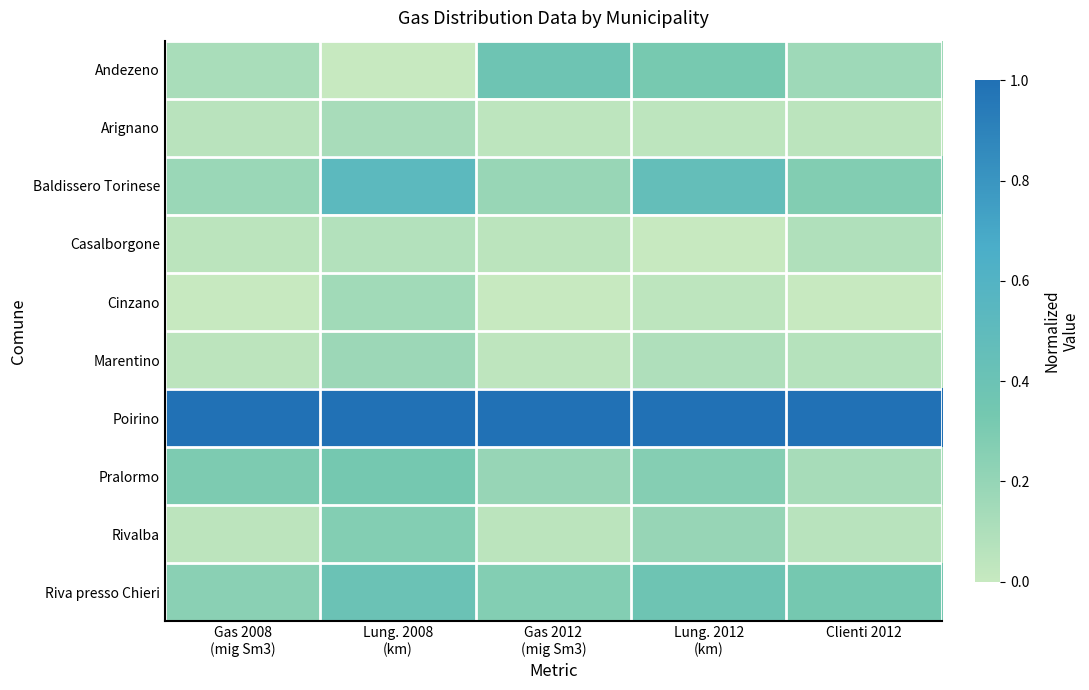

What is the spread (max minus min) of values at Clienti 2012?

1.0